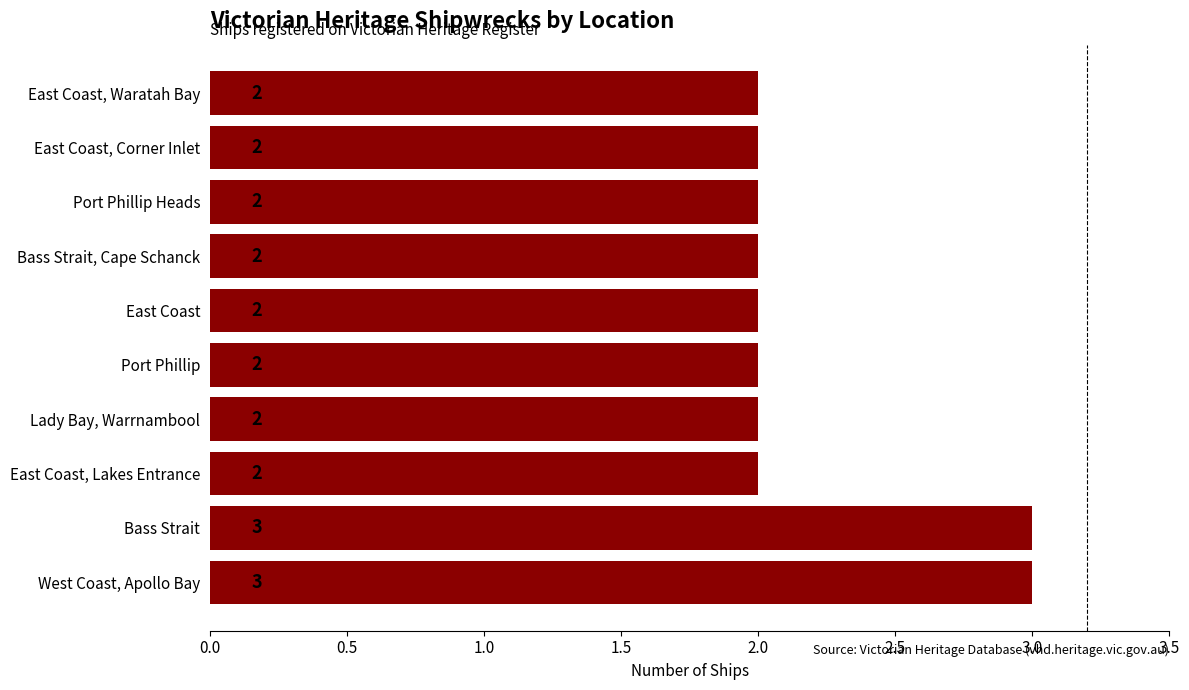

The chart shows a value of 2 at East Coast, Corner Inlet. True or false?

True